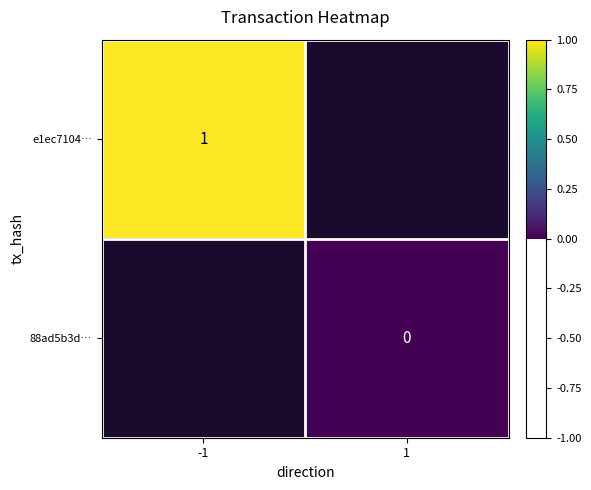

Which series has the largest range (max minus min)?

e1ec7104…